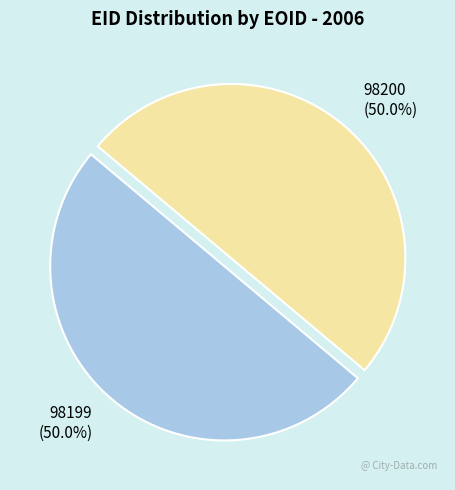

Approximately how many times larger is the value at 98200 compared to 98199?

1.0